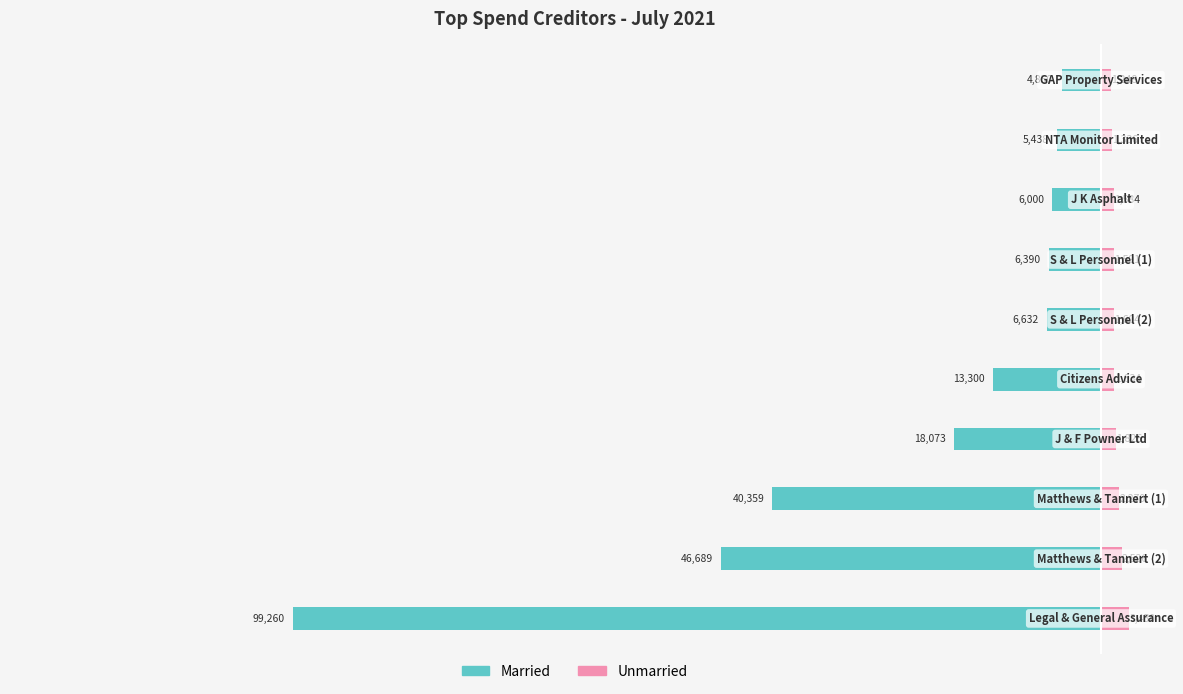

How many data points in Married are above -6631?

4